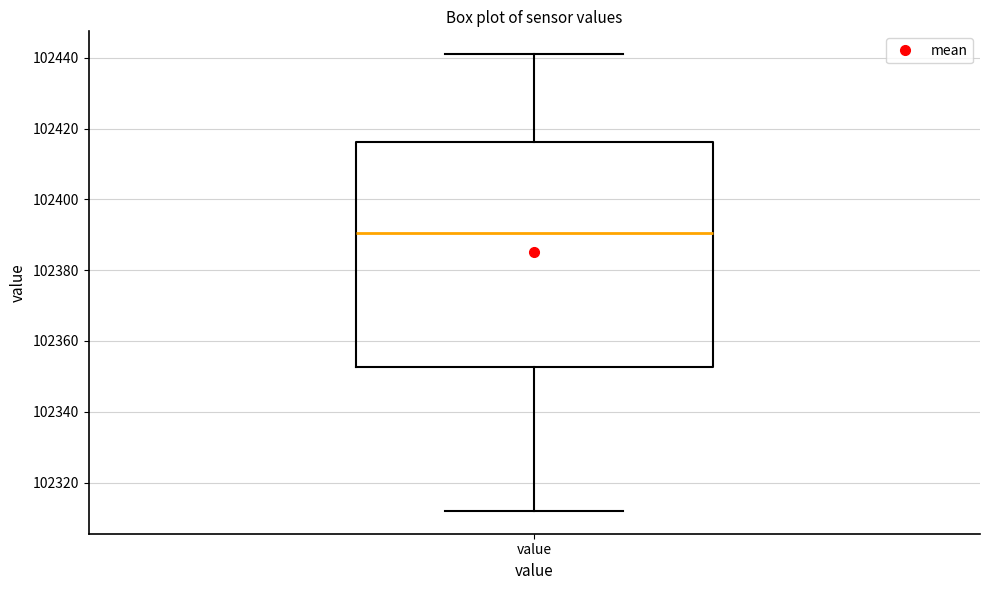

Transcribe this box plot: give where the median line is, the range the box spans, and where the two whiskers end, as read against the y-axis. The values are not printed on the chart, so give them approximately, as read against the axis.

median 102390, box 102352 to 102416, whiskers 102312 to 102442